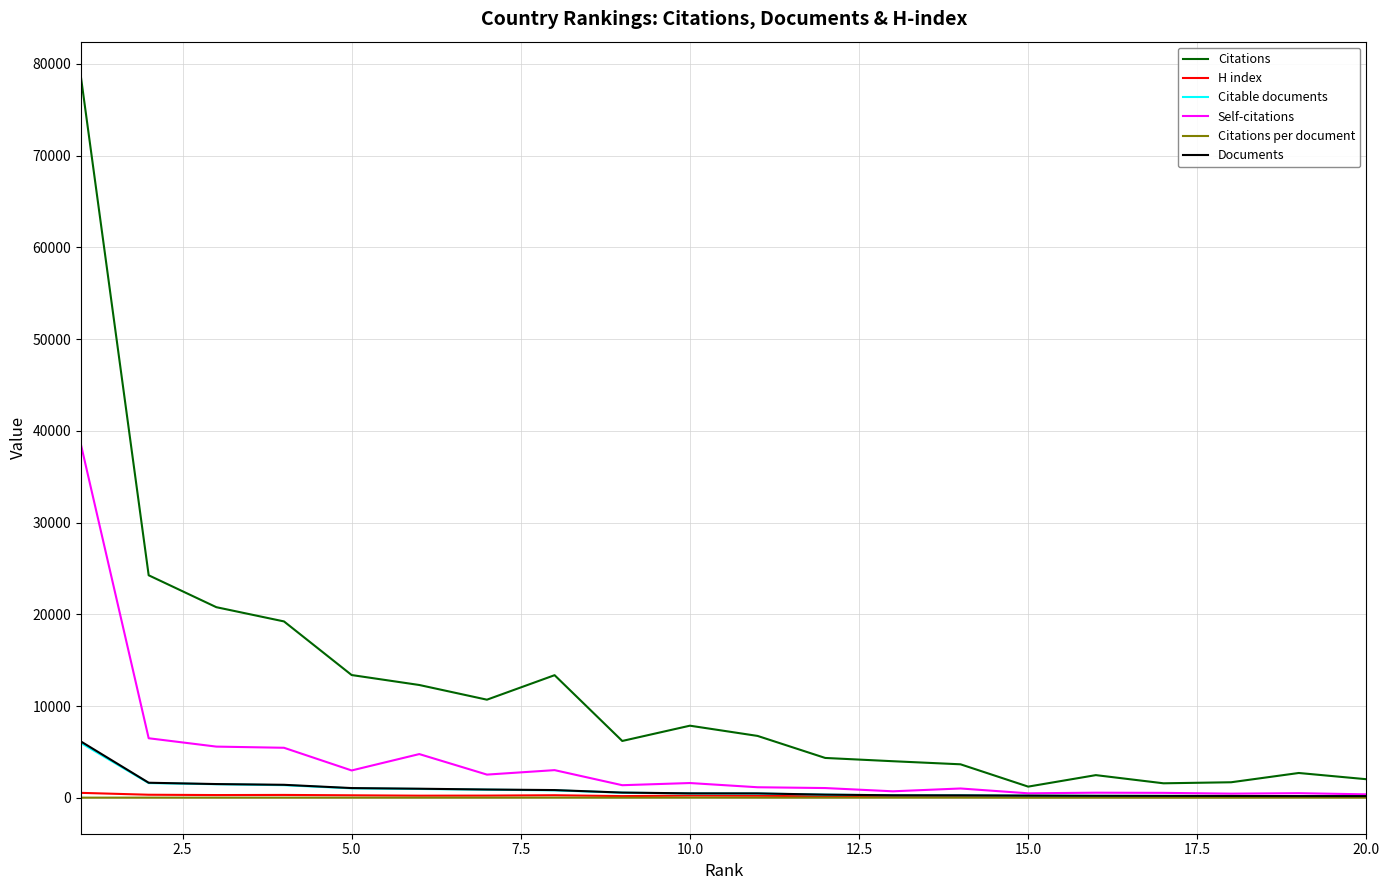

True or false: Citations per document and H index intersect in this chart.

False